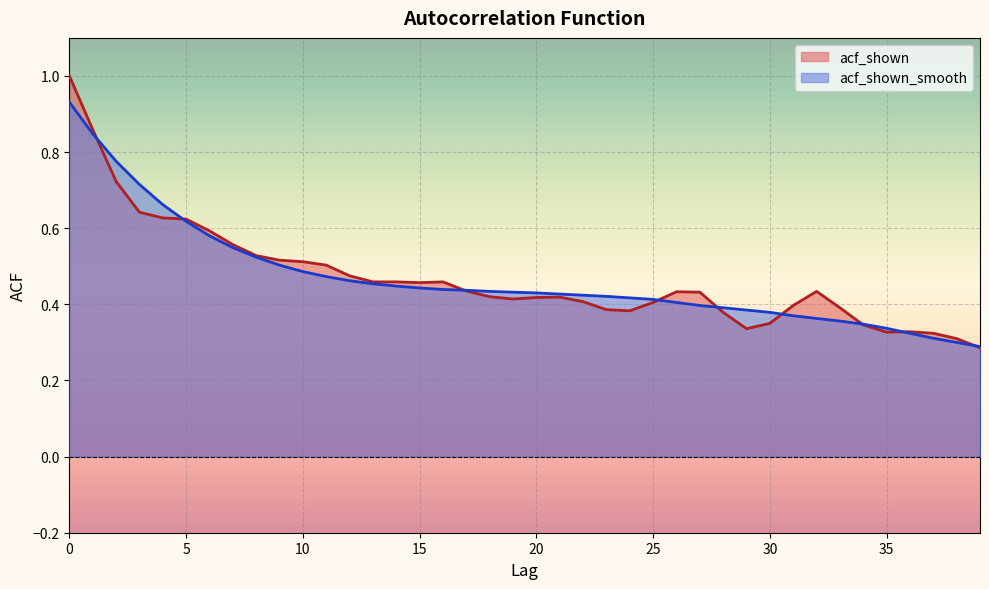

Between 11 and 12, which series saw the biggest shift?

acf_shown